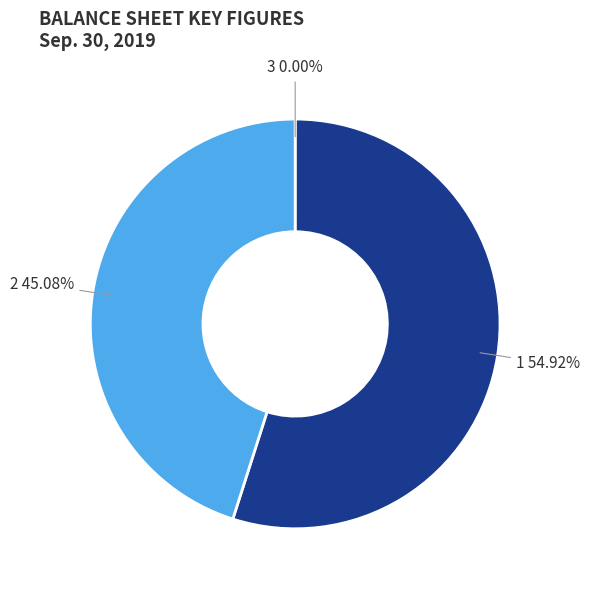

Is there any slice that represents more than half of the pie?

Yes